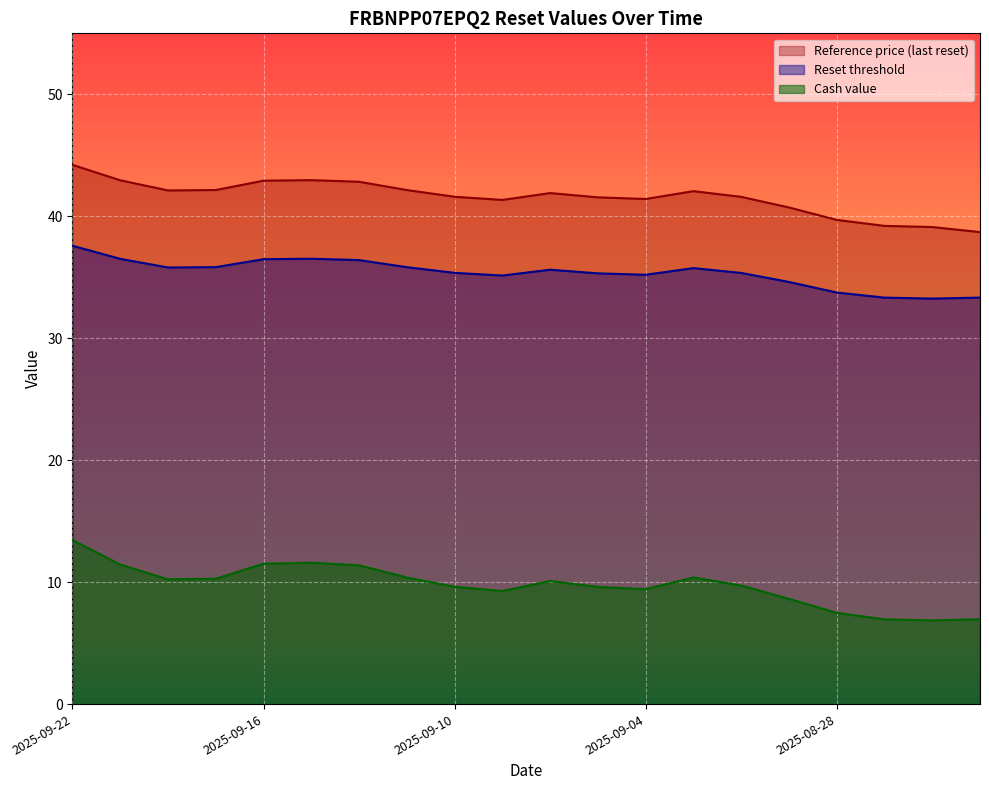

At which label does Reset threshold first exceed 35?

2025-09-22